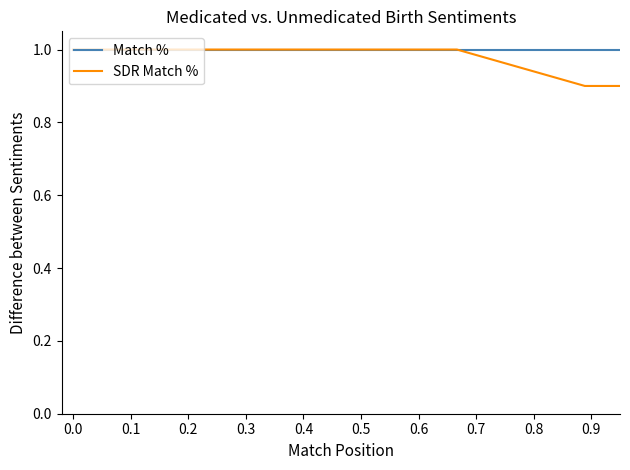

What is the maximum value shown in the chart?

1.0